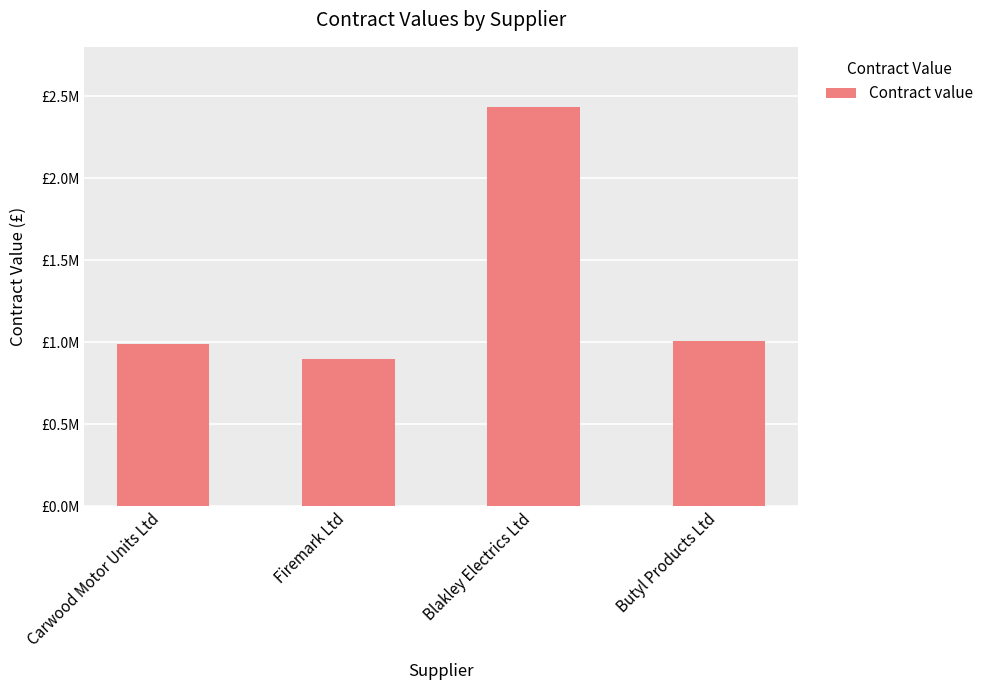

Does the chart contain any negative values?

No